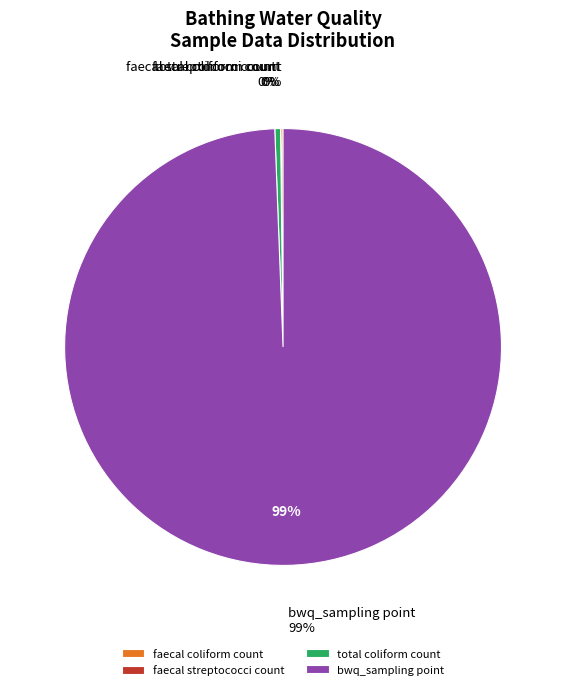

Combined, do faecal coliform count and bwq_sampling point account for over 50%?

Yes